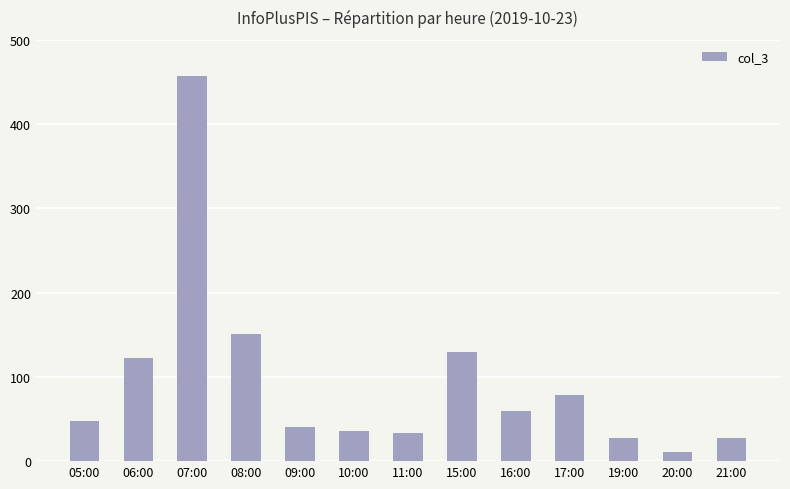

What is the minimum value shown in the chart?

11